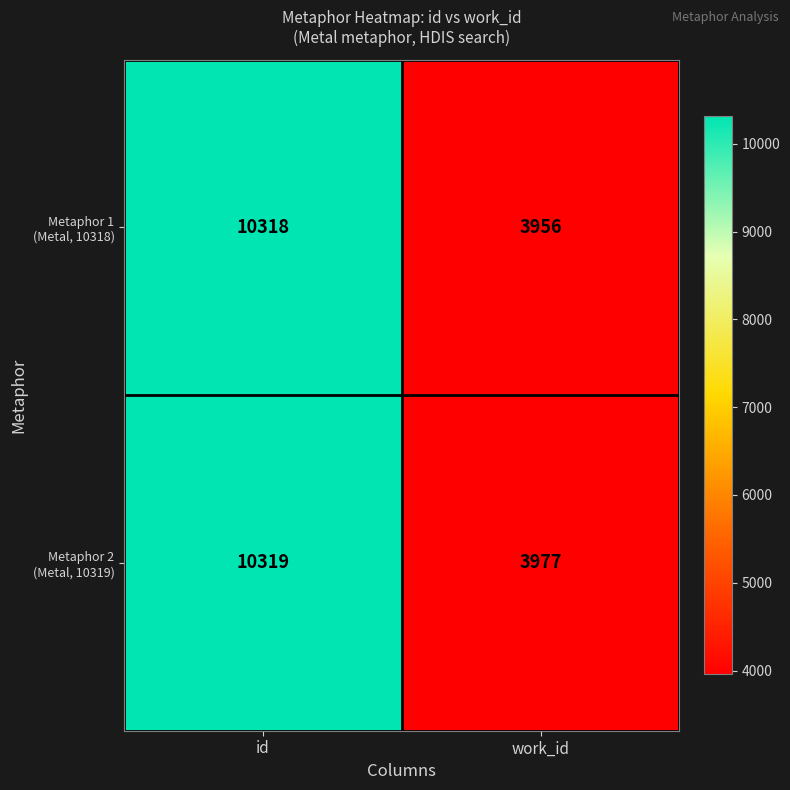

At which category is the sum across all series the highest?

id